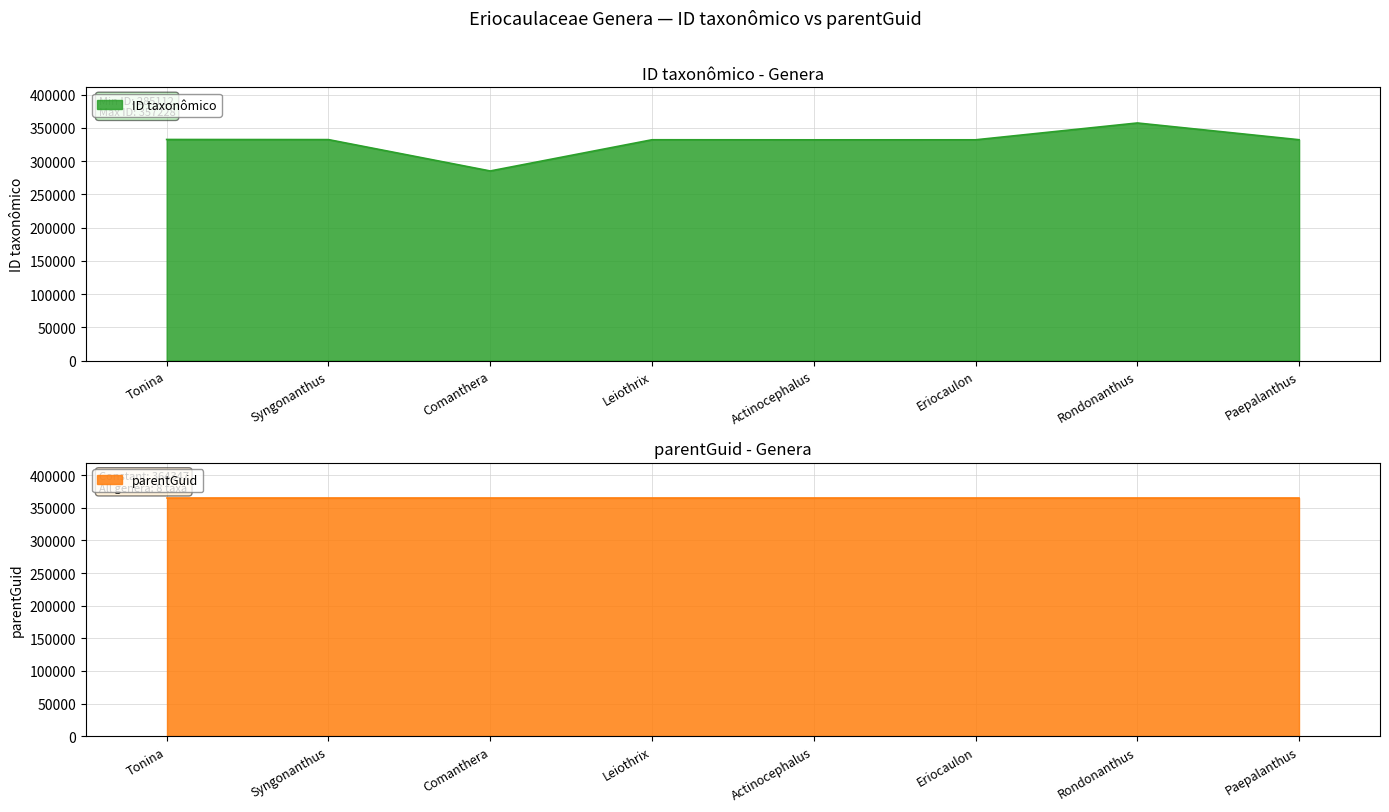

At which category does the chart reach its minimum across all series?

Comanthera